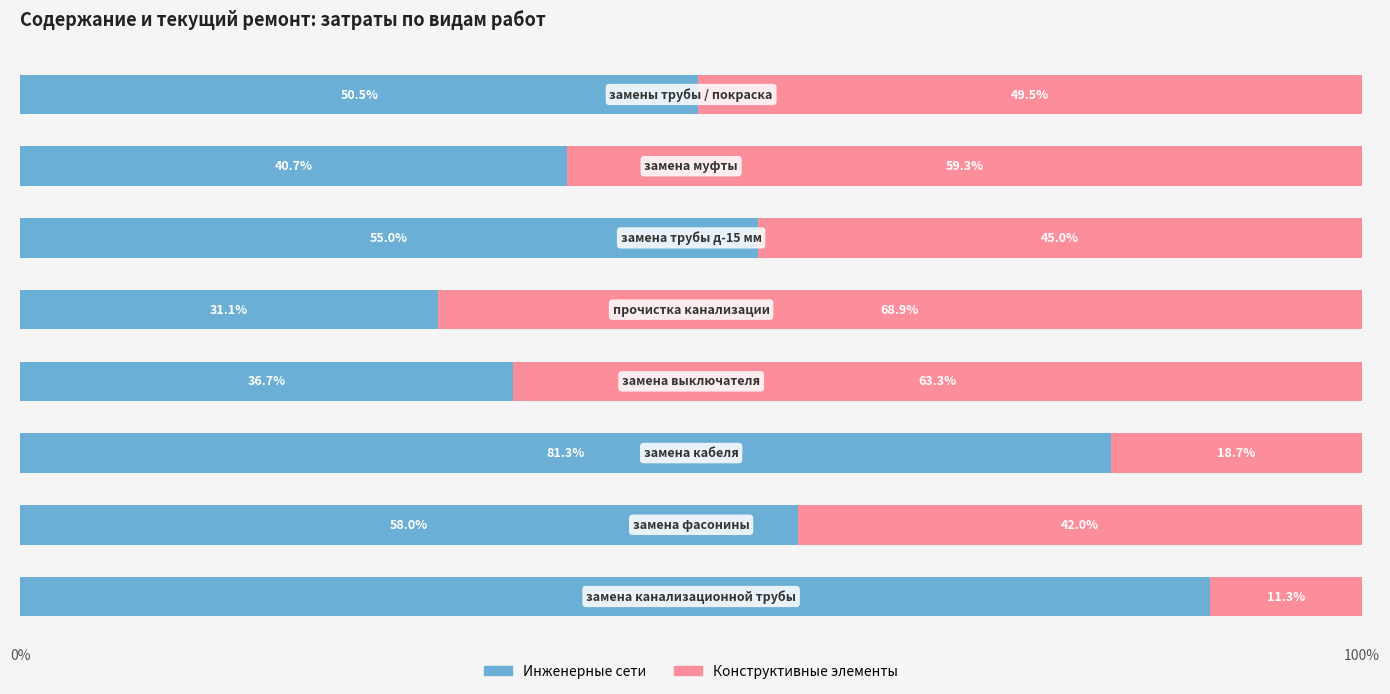

What is the difference between the maximum and second lowest values in the Инженерные сети series?

52.0